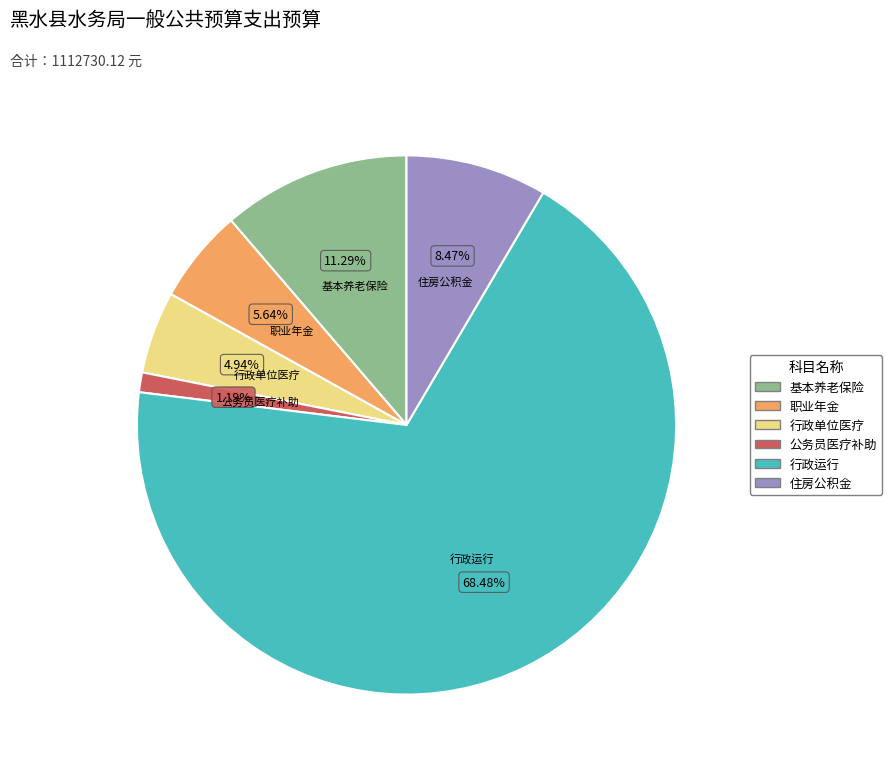

Is there a majority slice in this chart?

Yes